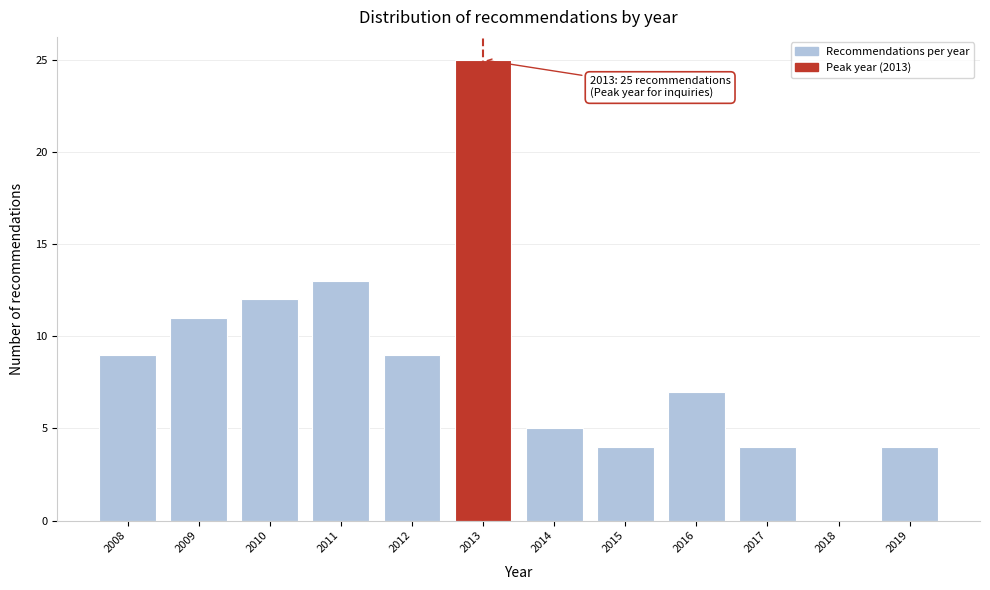

Which range on the x-axis has the tallest bar?

2012.5 to 2013.5